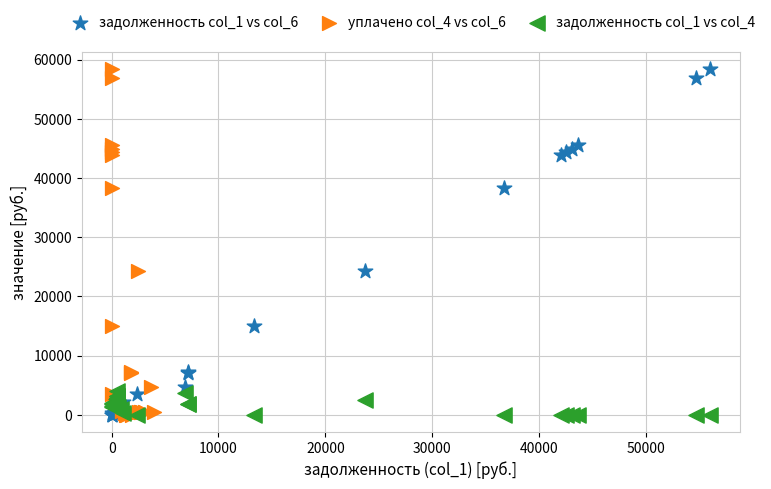

What are all the series names shown in the legend?

задолженность col_1 vs col_6, уплачено col_4 vs col_6, задолженность col_1 vs col_4